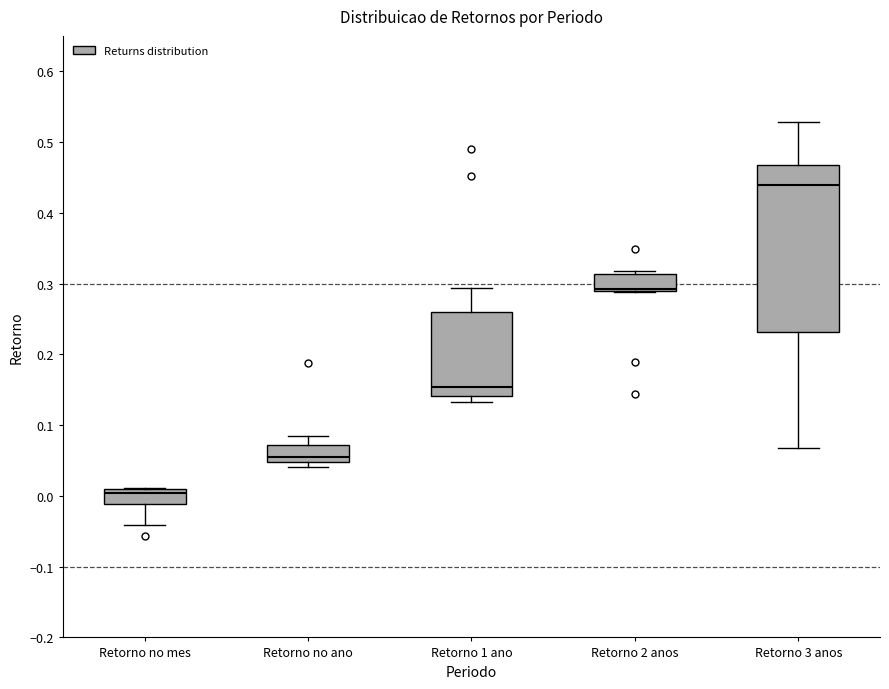

Which box is the tallest, from its lower edge to its upper edge?

Retorno 3 anos